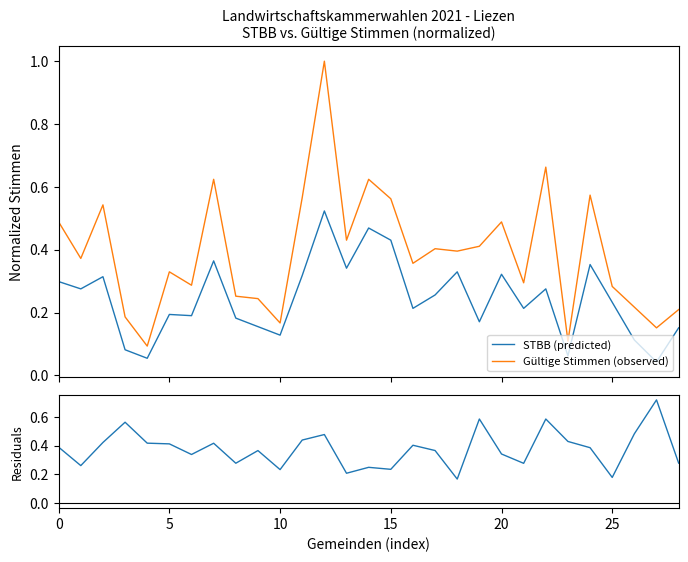

At 24, list the series in order from largest to smallest.

Gültige Stimmen (observed), Residuals, STBB (predicted)